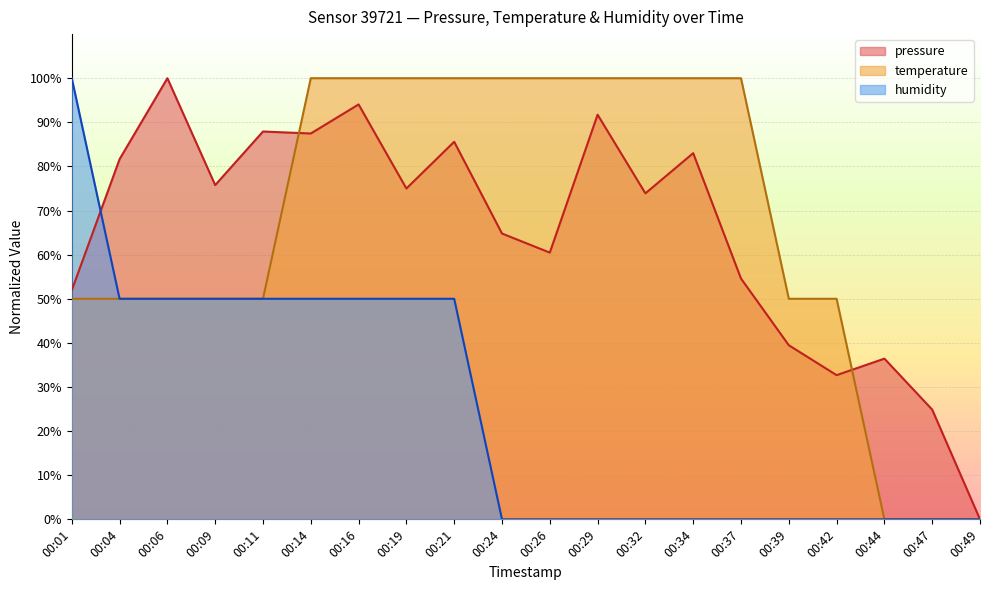

True or false: humidity has a value of 50.0 at 00:09.

True